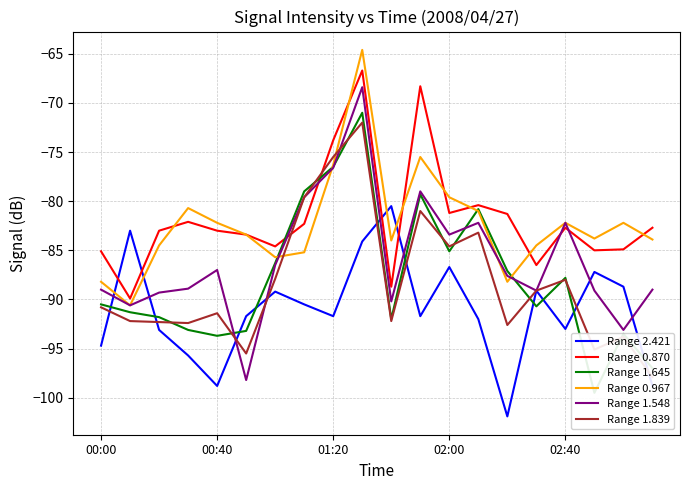

The value of Range 2.421 at 11 is -147.7. True or false?

False